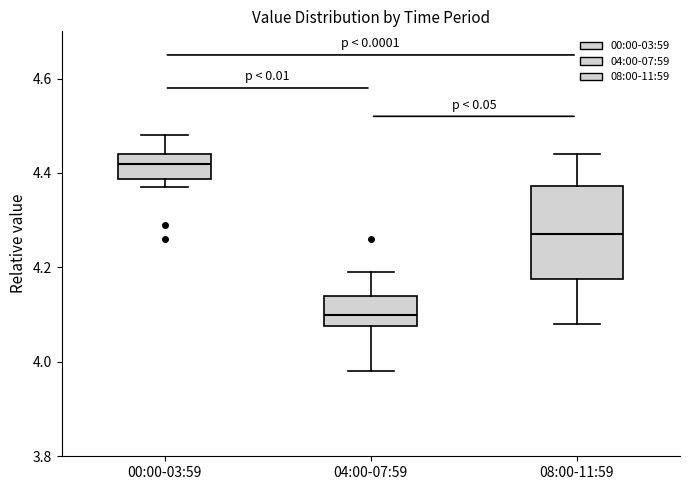

Where does the upper whisker of the box for 08:00-11:59 end on the y-axis? The values are not printed on the chart, so give them approximately, as read against the axis.

4.44